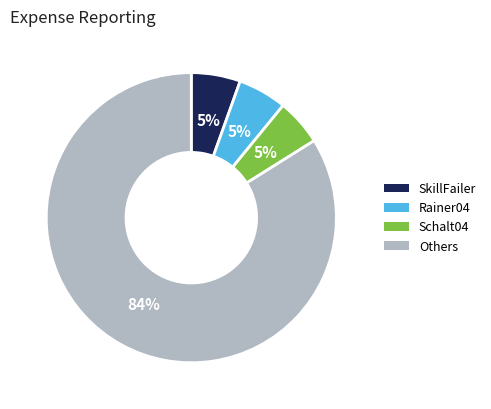

Does any single category account for the majority?

Yes